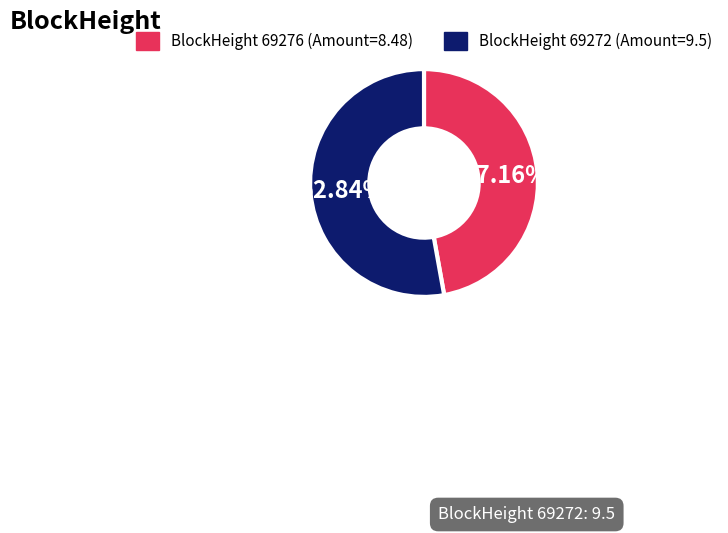

Is there any slice that represents more than half of the pie?

Yes